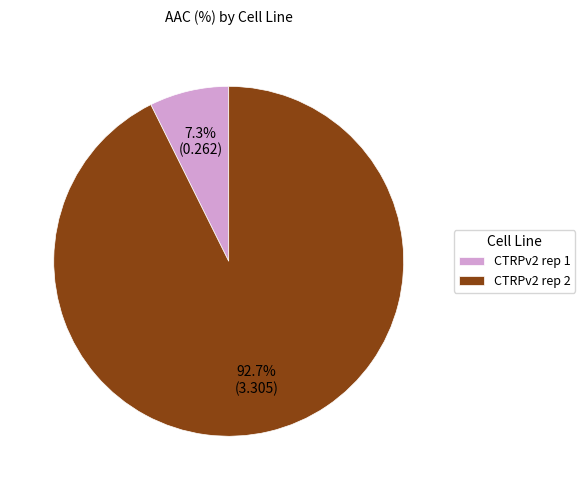

Rank the categories by value from highest to lowest.

CTRPv2 rep 2, CTRPv2 rep 1